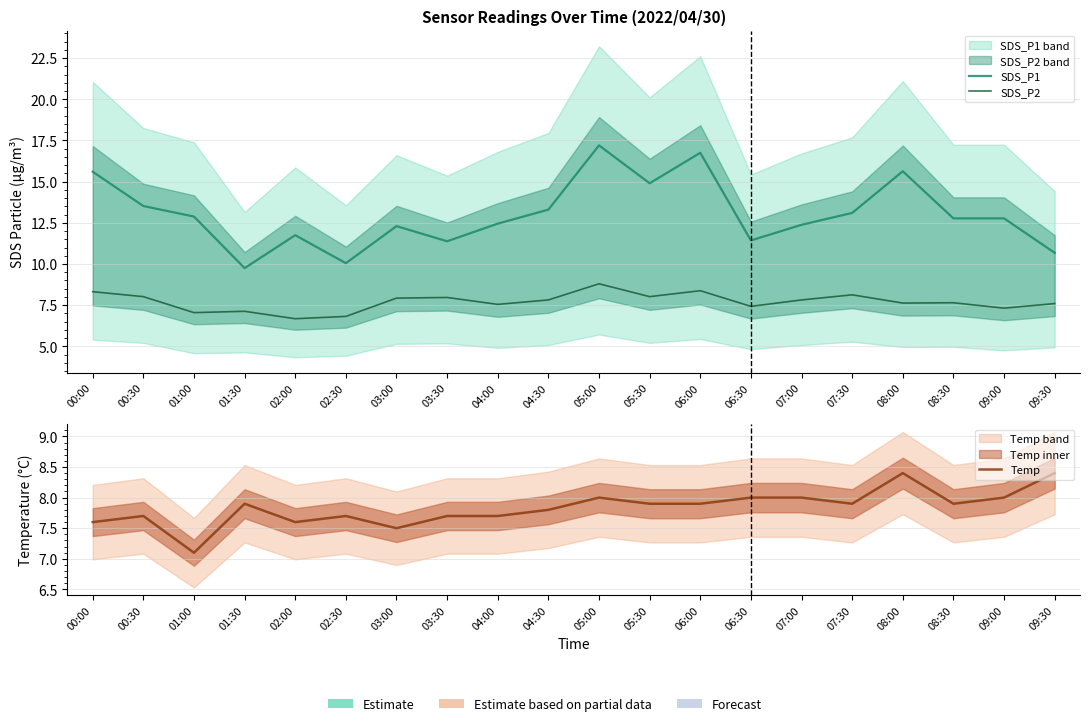

How many lines are shown in the chart?

3